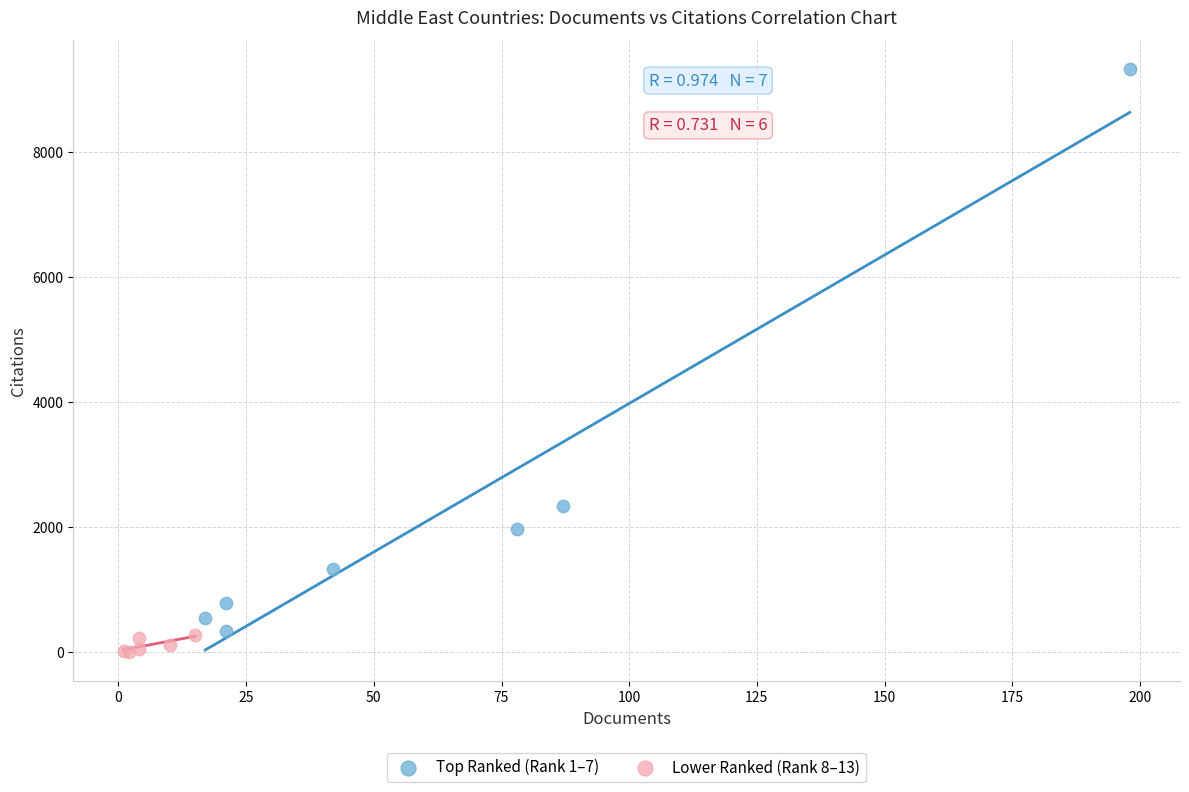

Which series reaches the maximum Y coordinate?

Top Ranked (Rank 1–7)